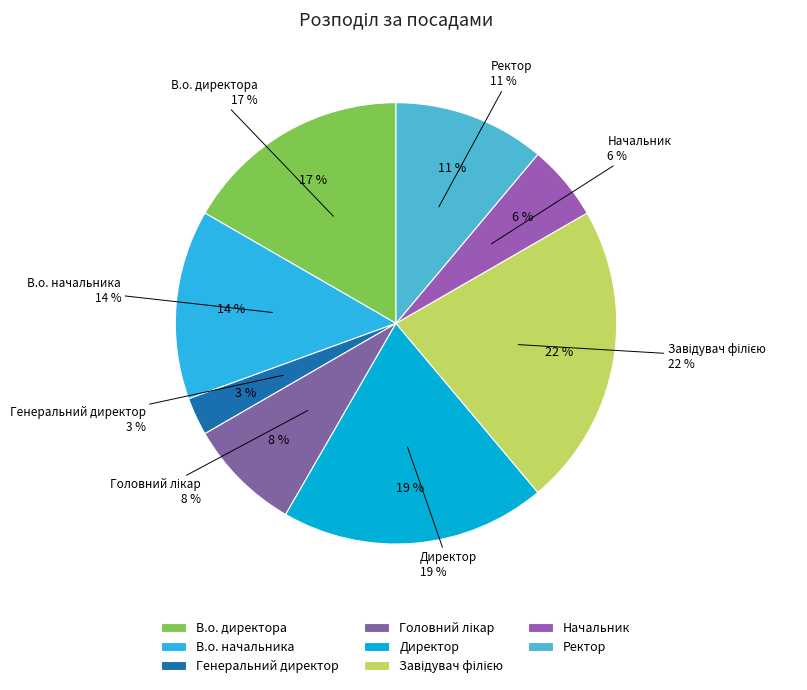

Is it true that Начальник is 1% of the pie?

False